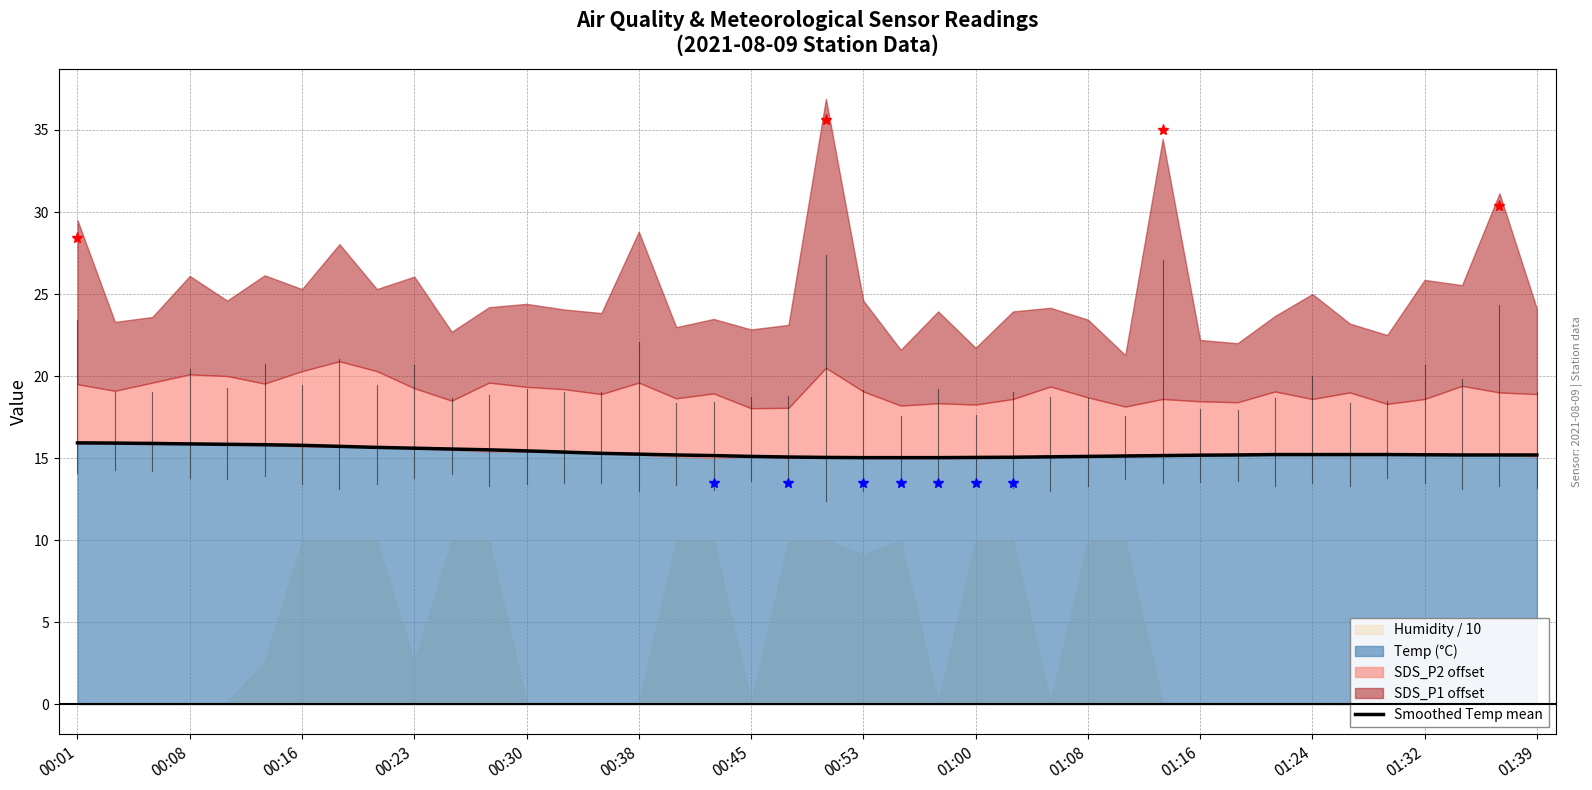

The Smoothed Temp mean series shows 6.5 at 00:23. True or false?

False